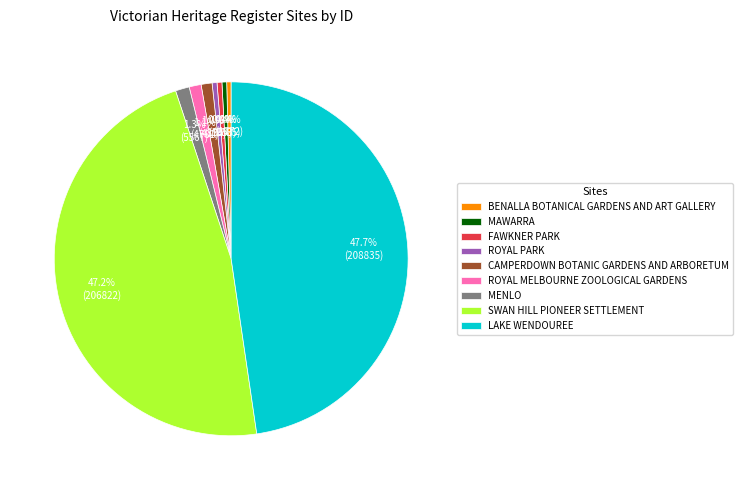

Is there a majority slice in this chart?

No